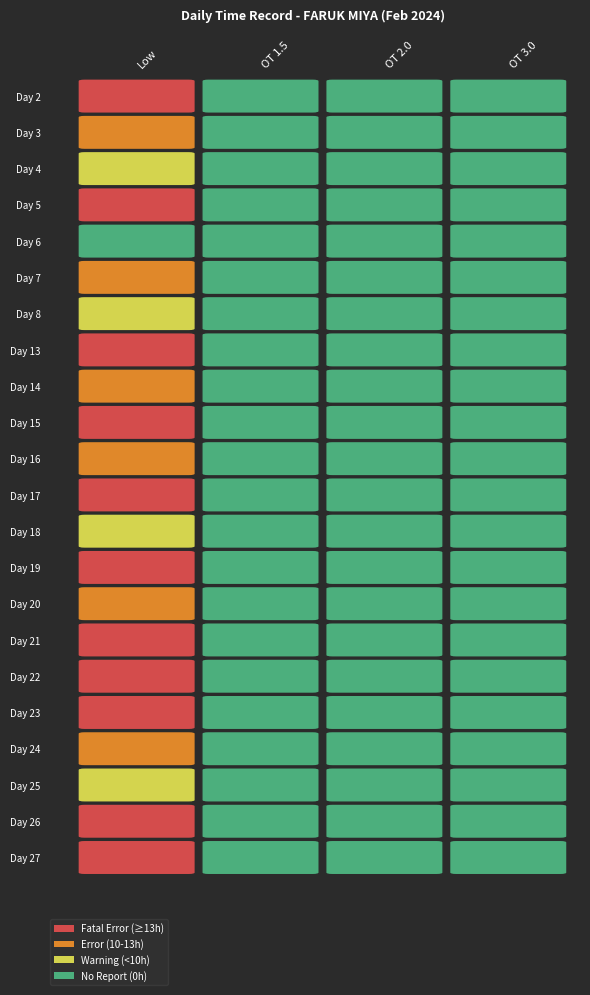

True or false: 20 has a value of 6.2 at Low.

False